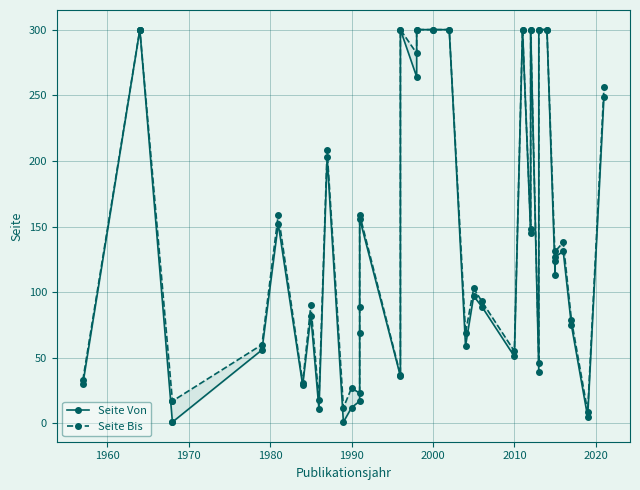

Is the value of Seite Von at 29 greater than the value of Seite Bis at 1960?

No